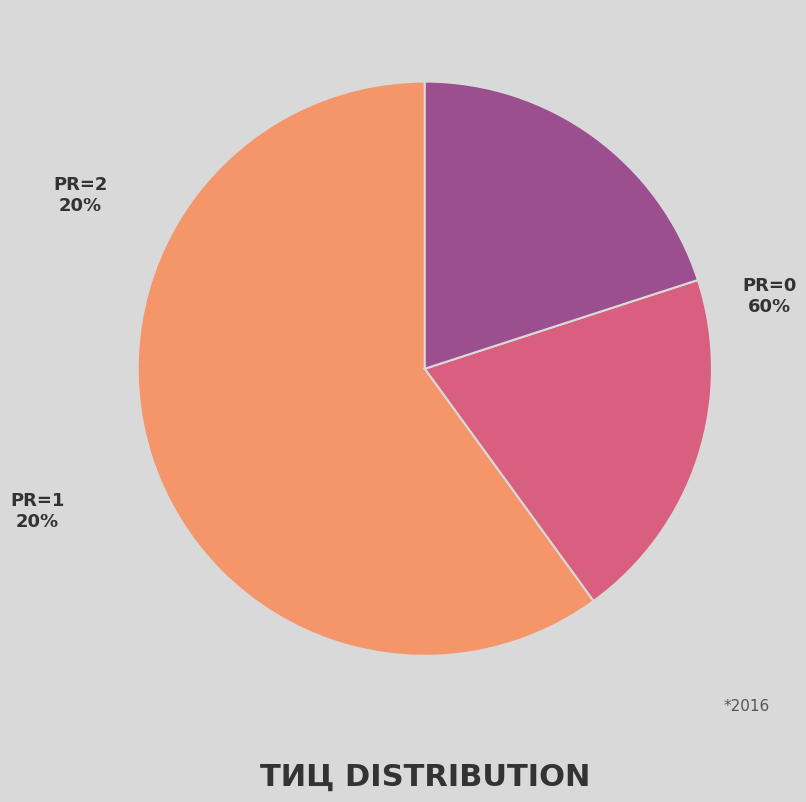

Count the number of slices in the pie.

3